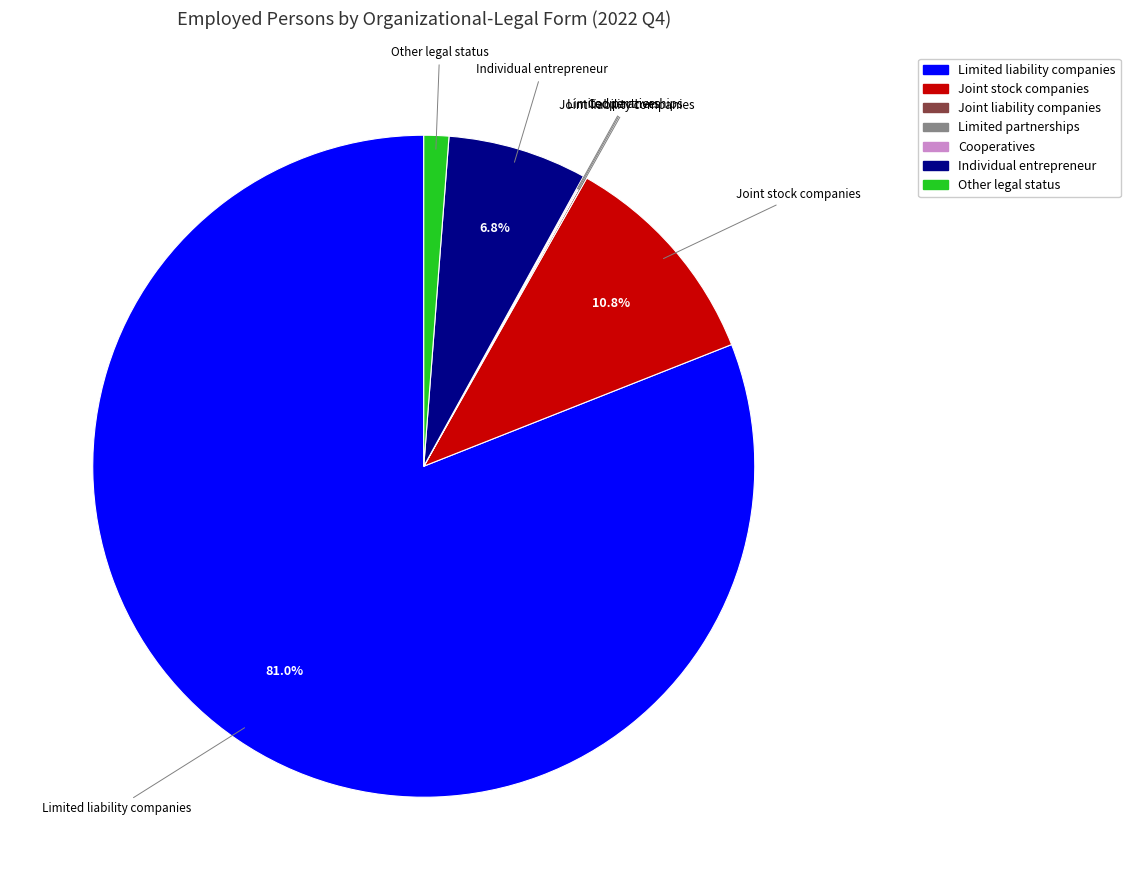

Which category has the biggest portion of the pie?

Limited liability companies